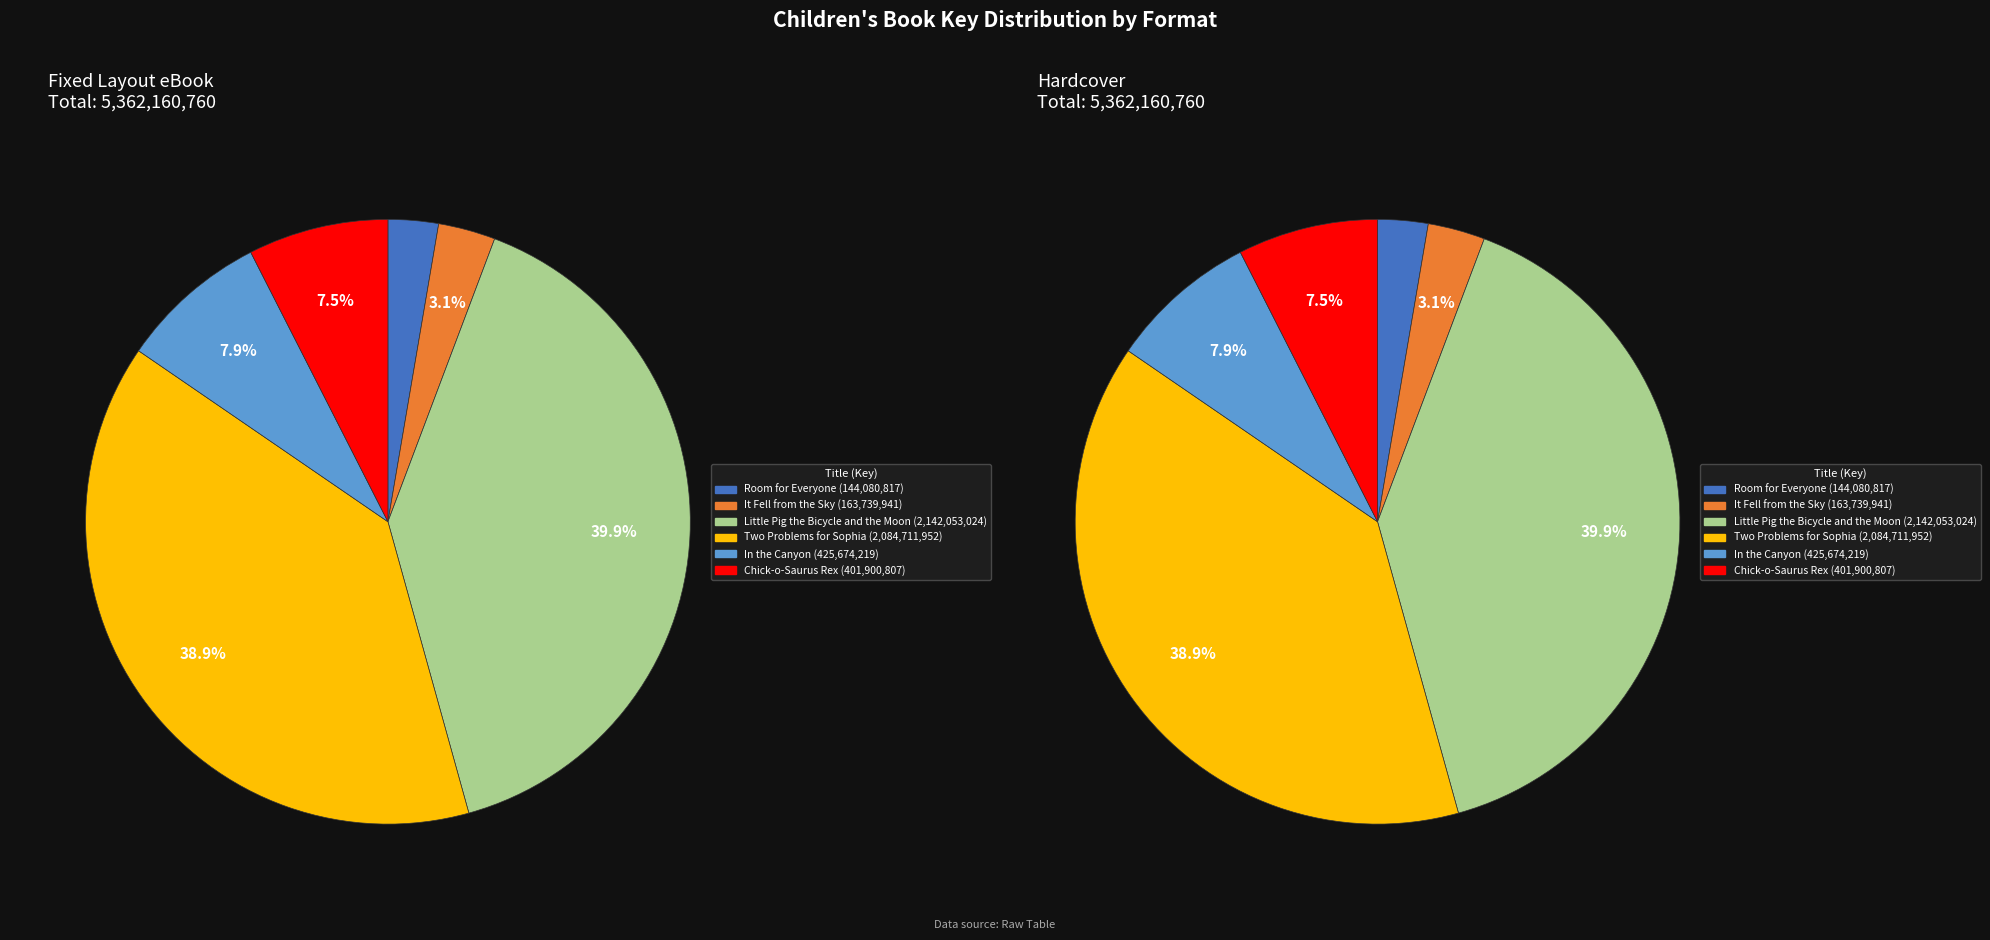

Is it true that Room for Everyone is 1% of the pie?

False